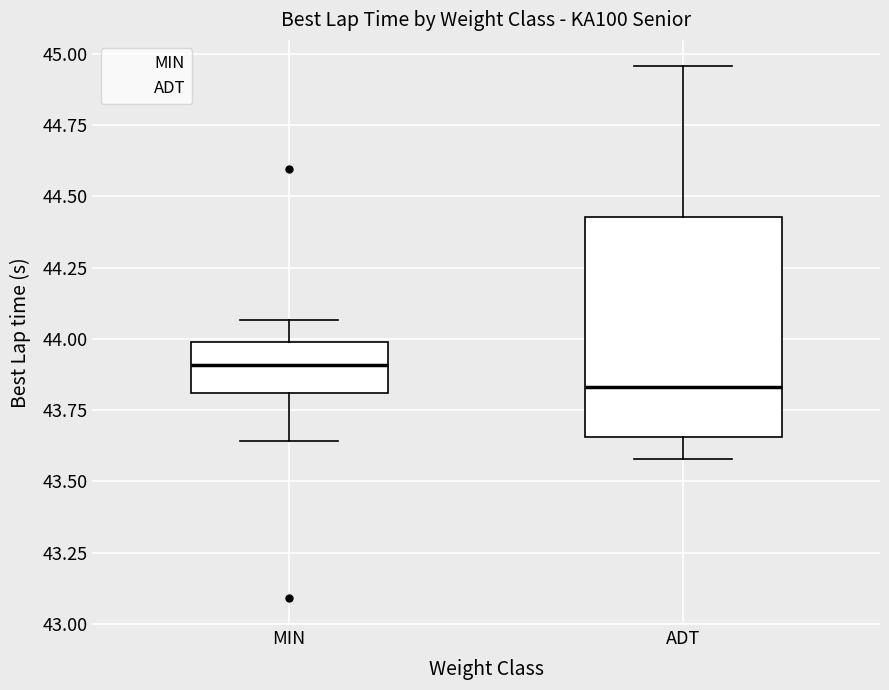

Reading left to right, read every box against the y-axis: the position of its median line, the range the box covers, and the ends of its whiskers. The values are not printed on the chart, so give them approximately, as read against the axis.

MIN: median 43.90, box 43.80 to 44.00, whiskers 43.65 to 44.05
ADT: median 43.85, box 43.65 to 44.45, whiskers 43.60 to 44.95